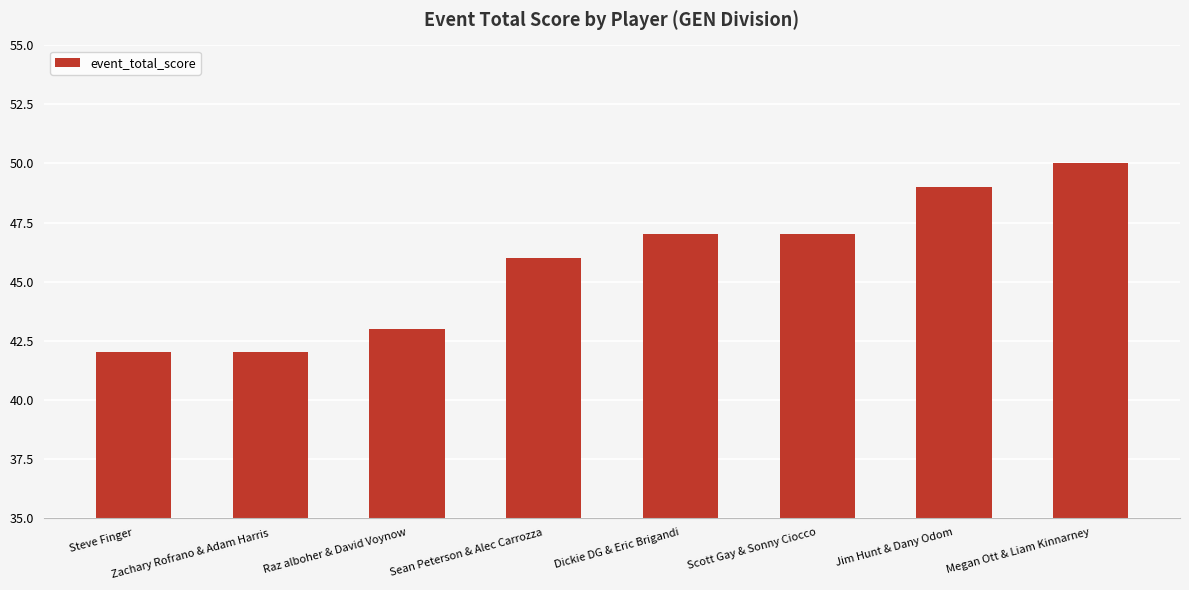

What is the label of the 3rd bar from the right?

Scott Gay & Sonny Ciocco